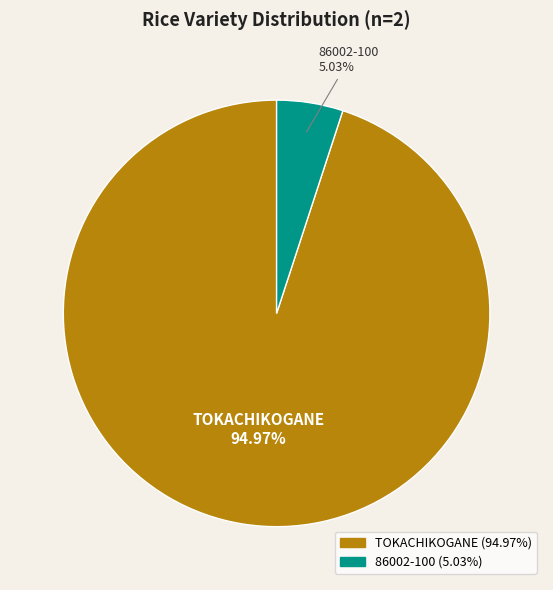

What is the smallest slice in the pie chart?

86002-100